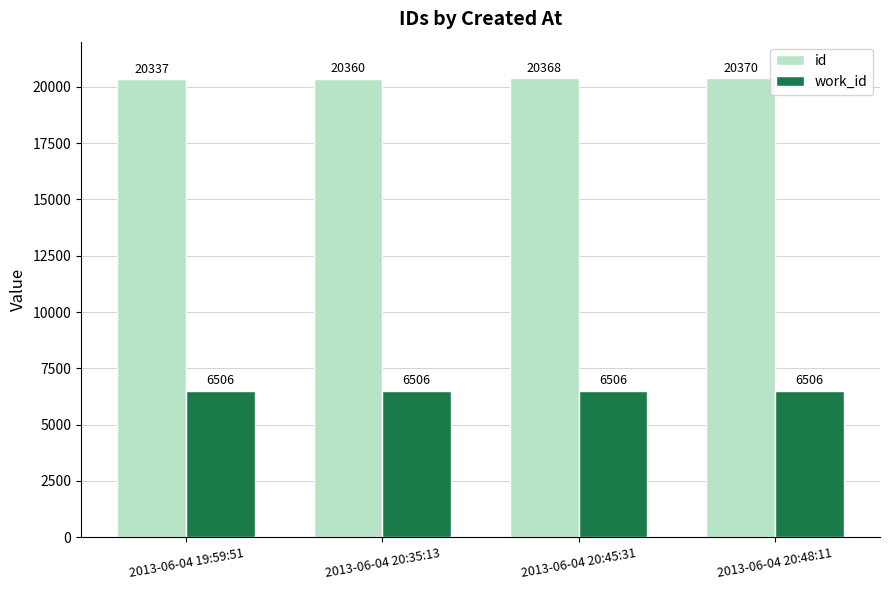

Does the chart contain any negative values?

No